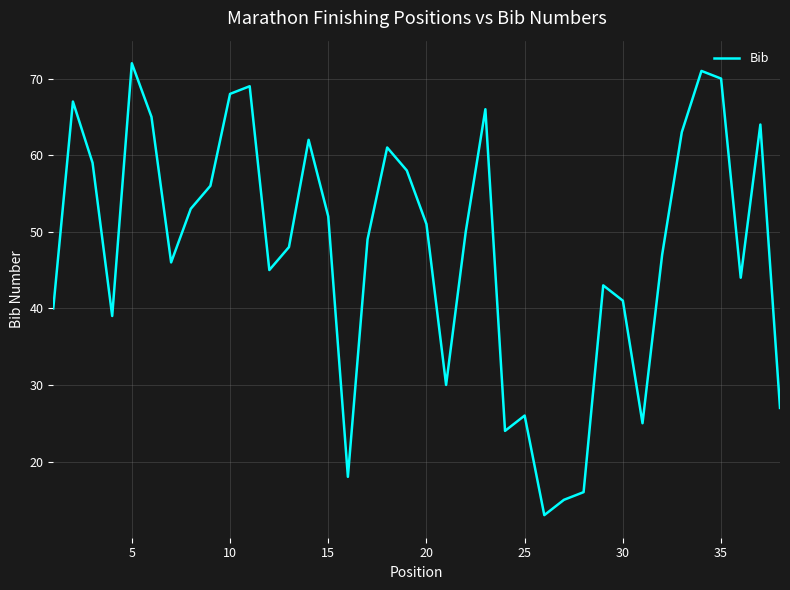

Is this an area chart (filled region under the line)?

No